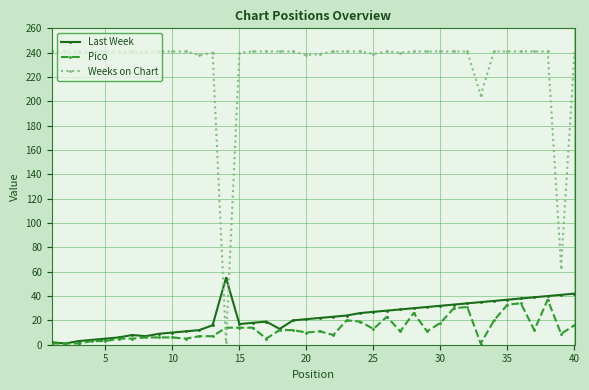

Which series has the widest spread of values?

Weeks on Chart